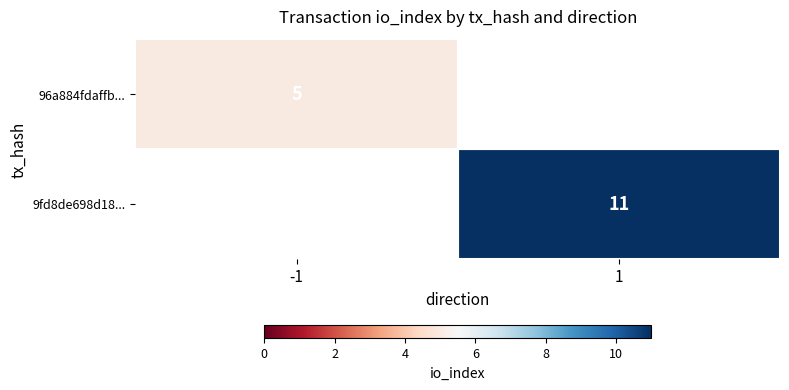

True or false: 9fd8de698d18... has a value of 19 at 1.

False